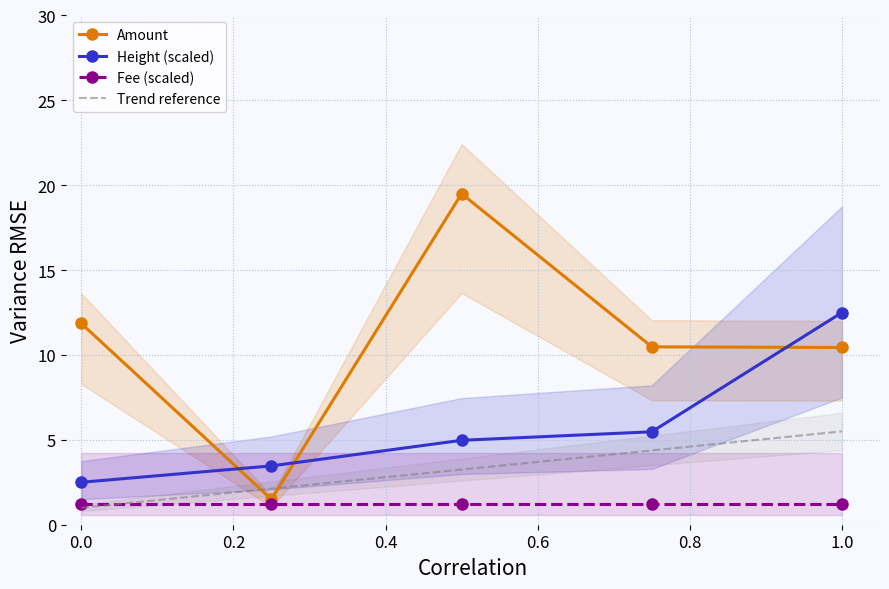

What is the minimum value for Height (scaled)?

2.5